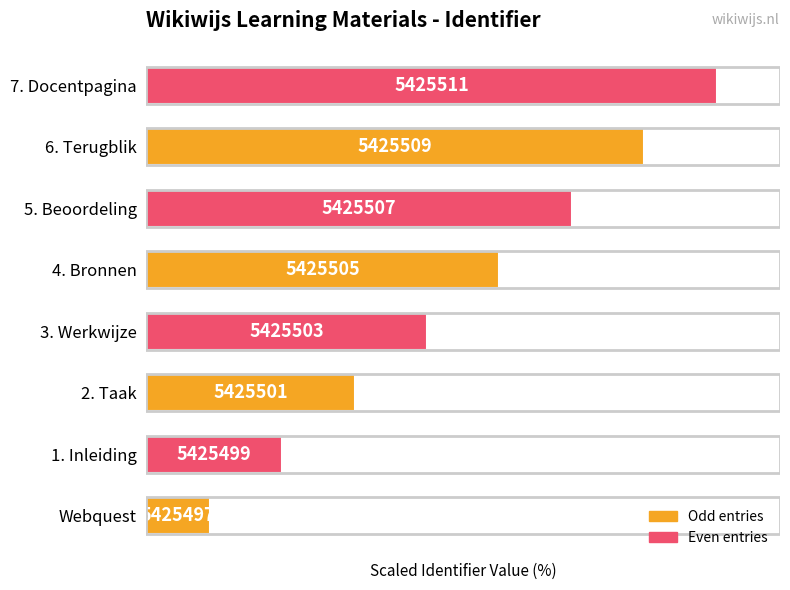

What is the difference between the maximum and minimum values?

80.0